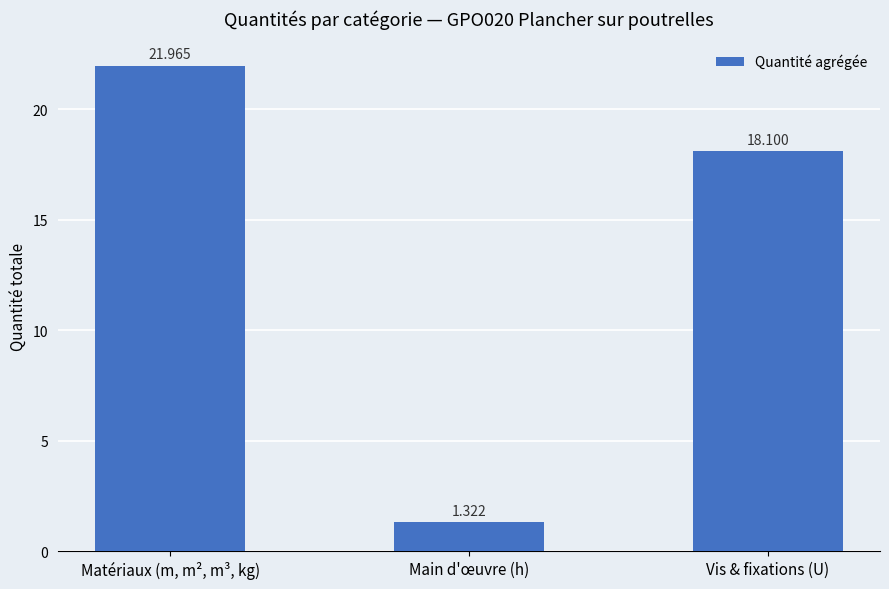

The value at Vis & fixations (U) is 27.9. True or false?

False